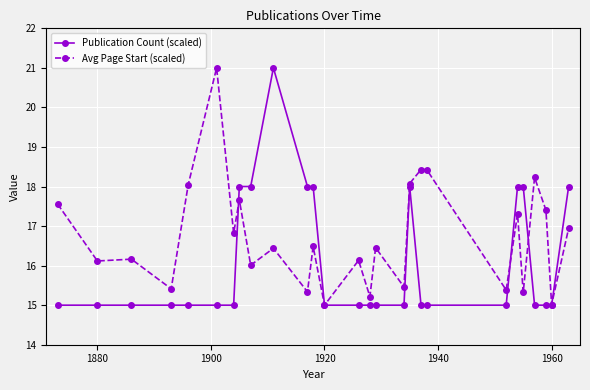

What is the difference between the maximum and minimum values in the Publication Count (scaled) series?

6.0